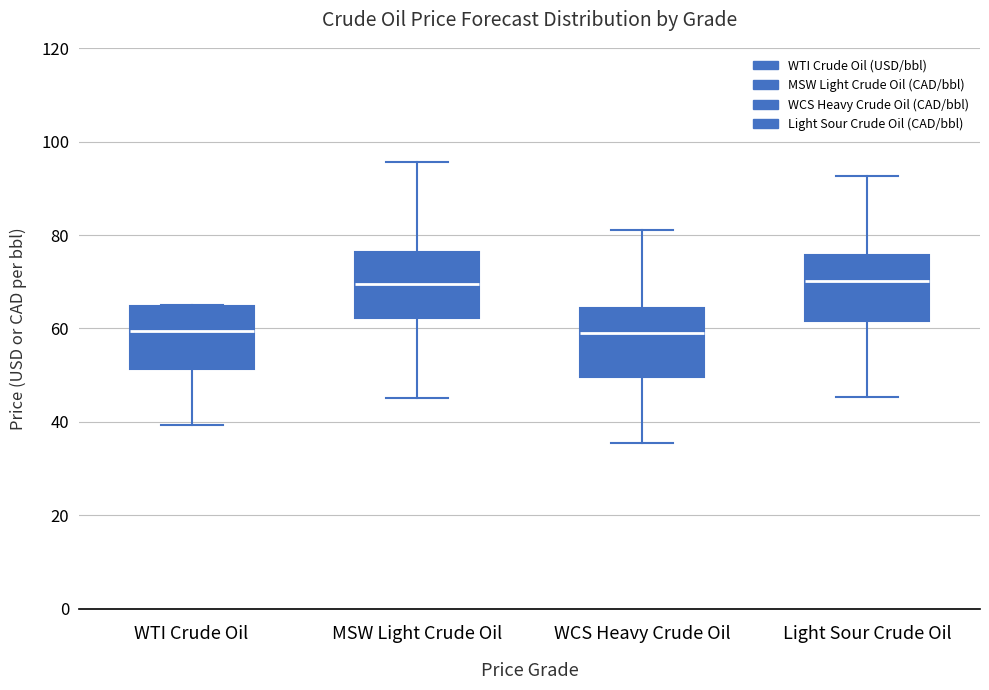

Reading left to right, read every box against the y-axis: the position of its median line, the range the box covers, and the ends of its whiskers. The values are not printed on the chart, so give them approximately, as read against the axis.

WTI Crude Oil: median 60, box 52 to 64, whiskers 40 to 66
MSW Light Crude Oil: median 70, box 62 to 76, whiskers 46 to 96
WCS Heavy Crude Oil: median 58, box 50 to 64, whiskers 36 to 82
Light Sour Crude Oil: median 70, box 62 to 76, whiskers 46 to 92